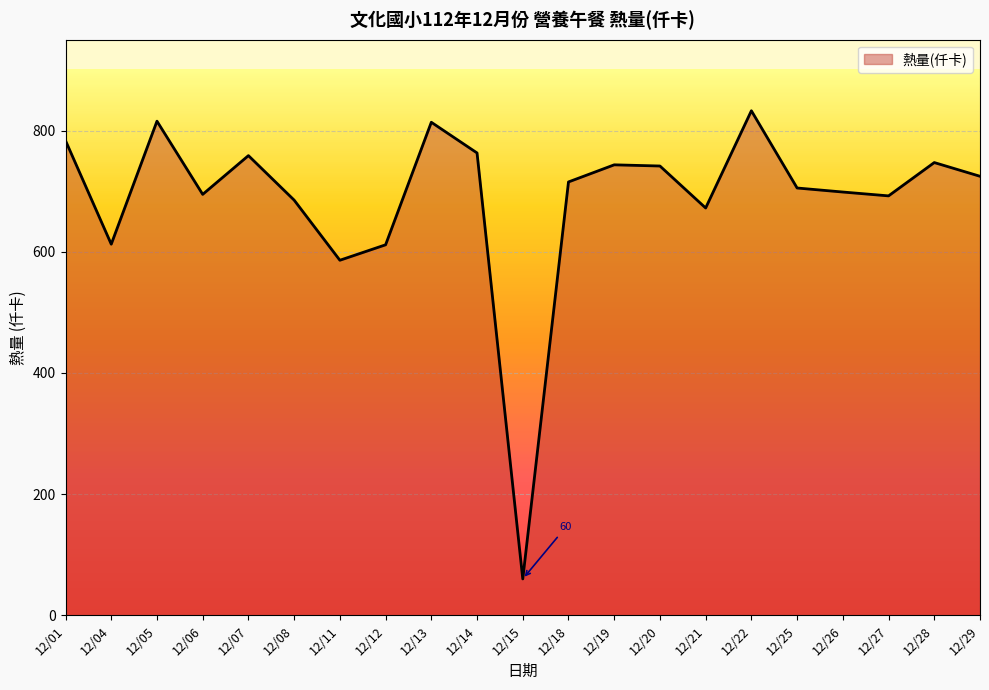

What is the difference between the values at 12/08 and 12/20?

56.3